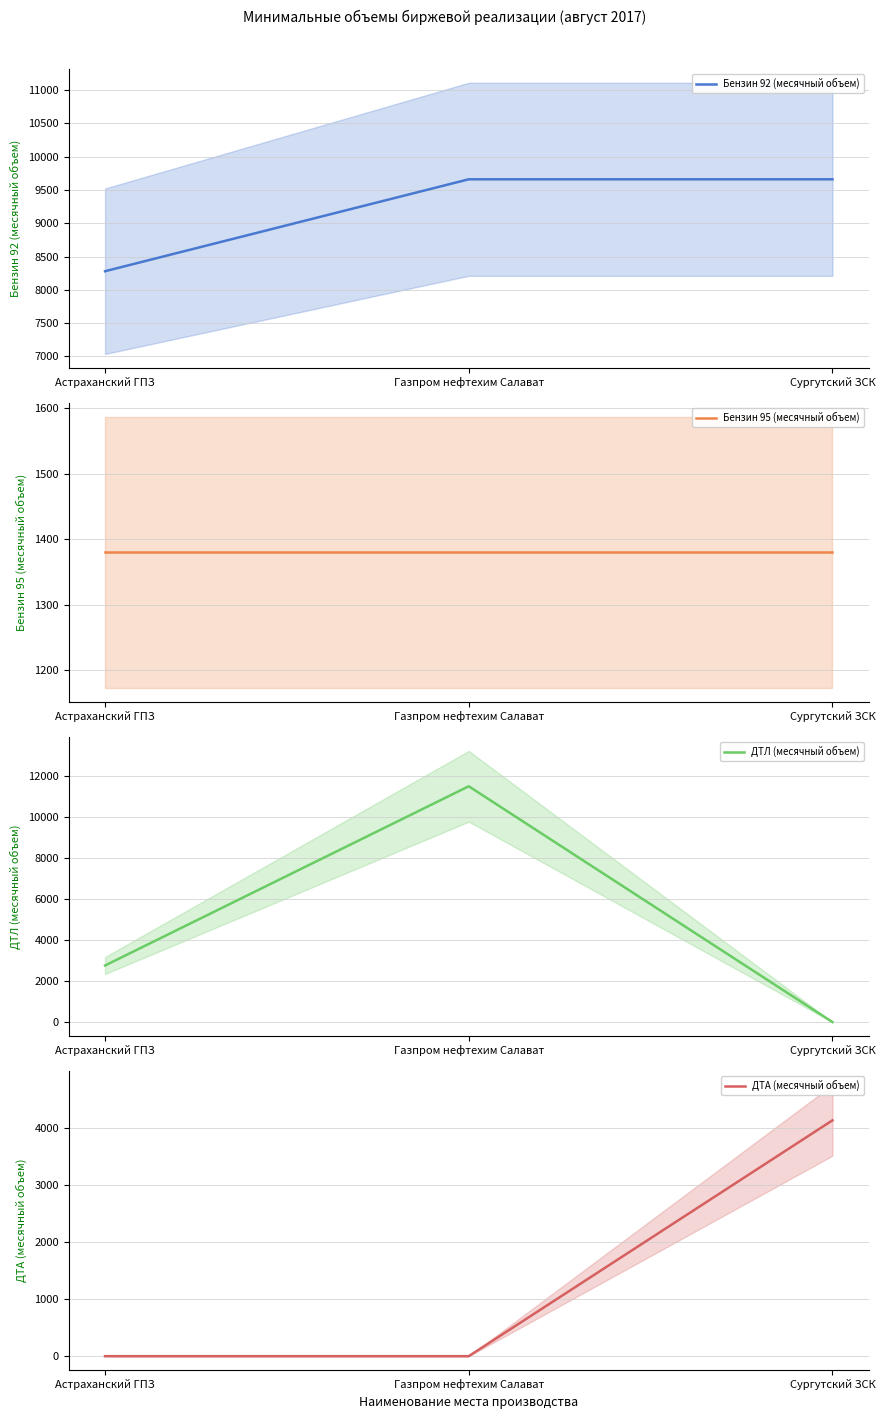

List the labels in order of Бензин 92 (месячный объем) value, smallest first.

Астраханский ГПЗ, Газпром нефтехим Салават, Сургутский ЗСК